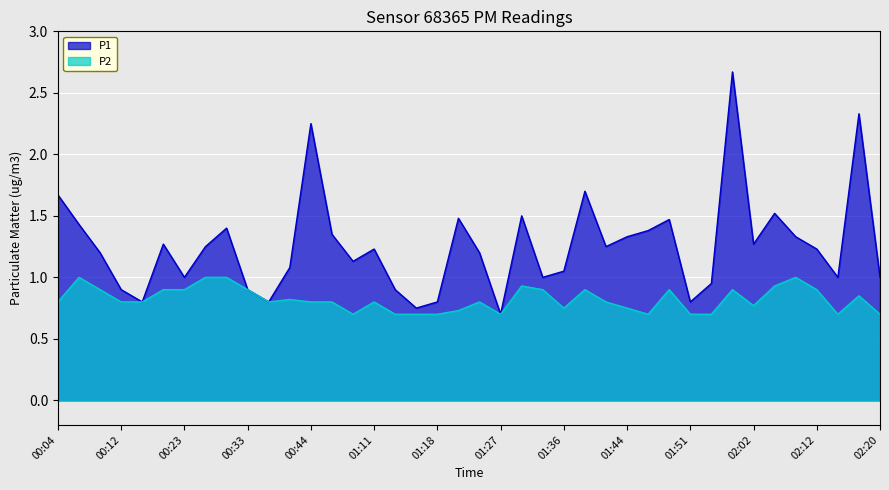

At how many categories does at least one series exceed 2?

3